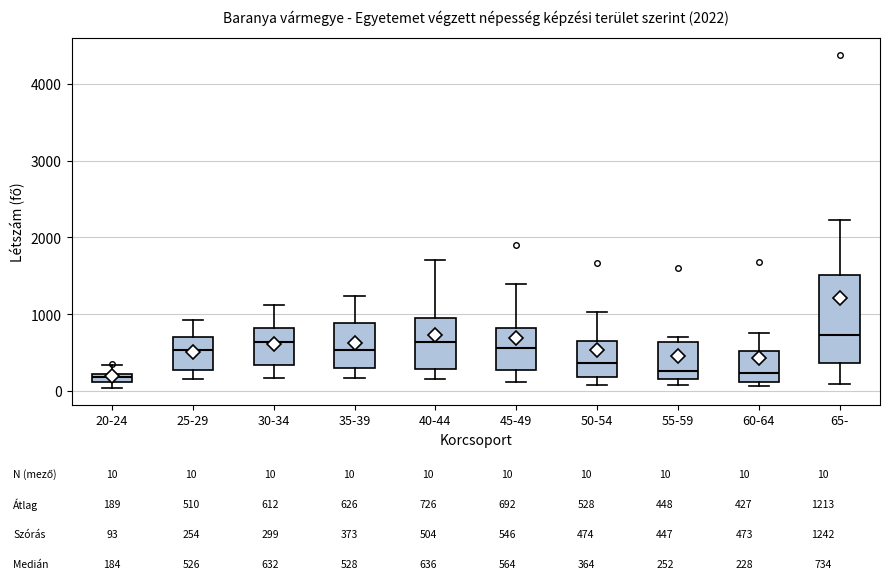

Comparing the boxes themselves (not the whiskers), which one is the tallest?

65-